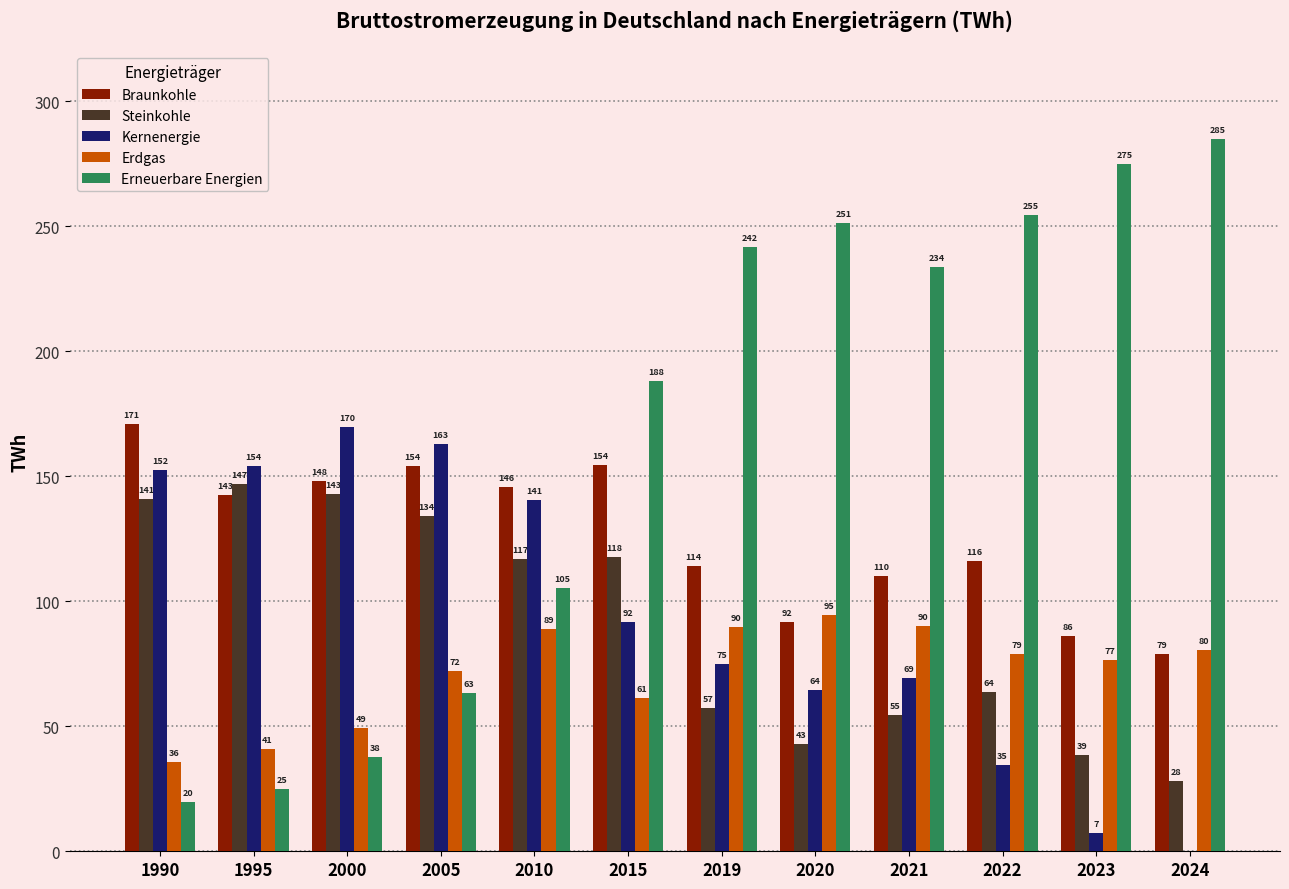

Which label corresponds to the largest value in the chart?

2024